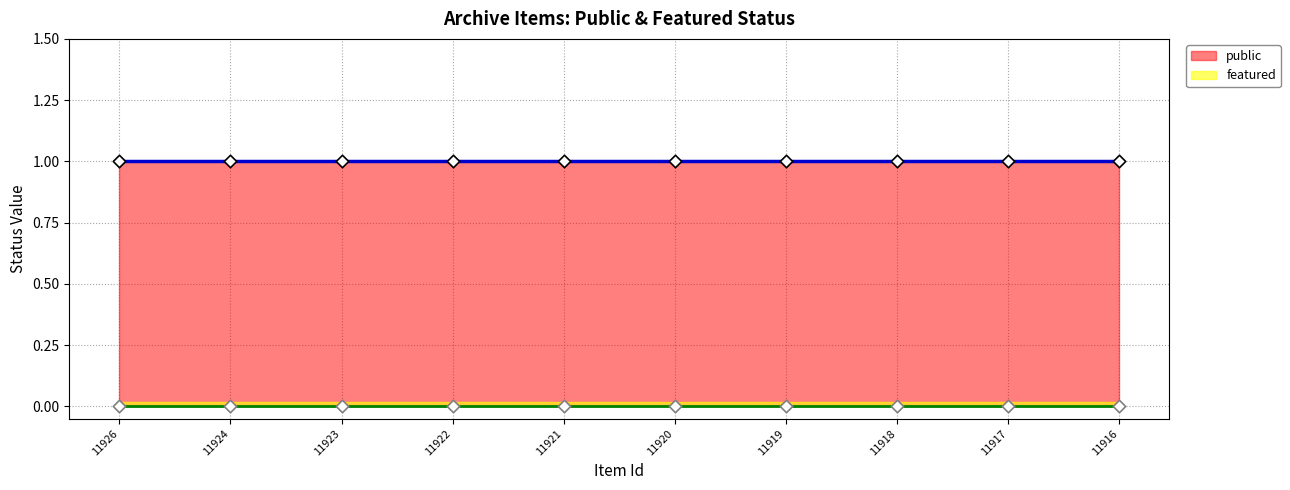

Is the value of featured at 11926 greater than the value of public at 11918?

No